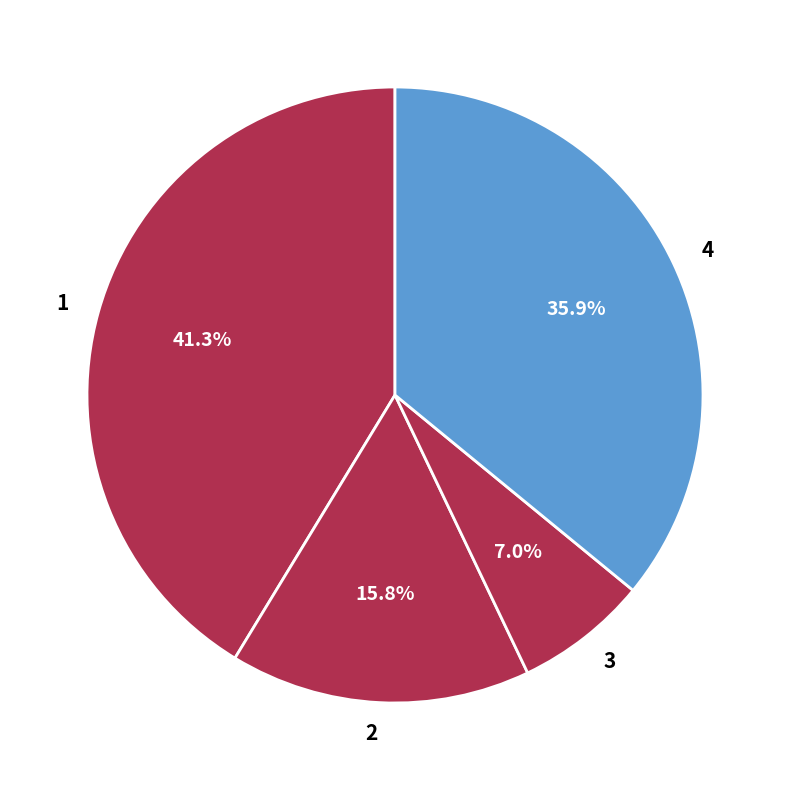

To the nearest percent, what is the difference between the largest and smallest slice percentages?

34%